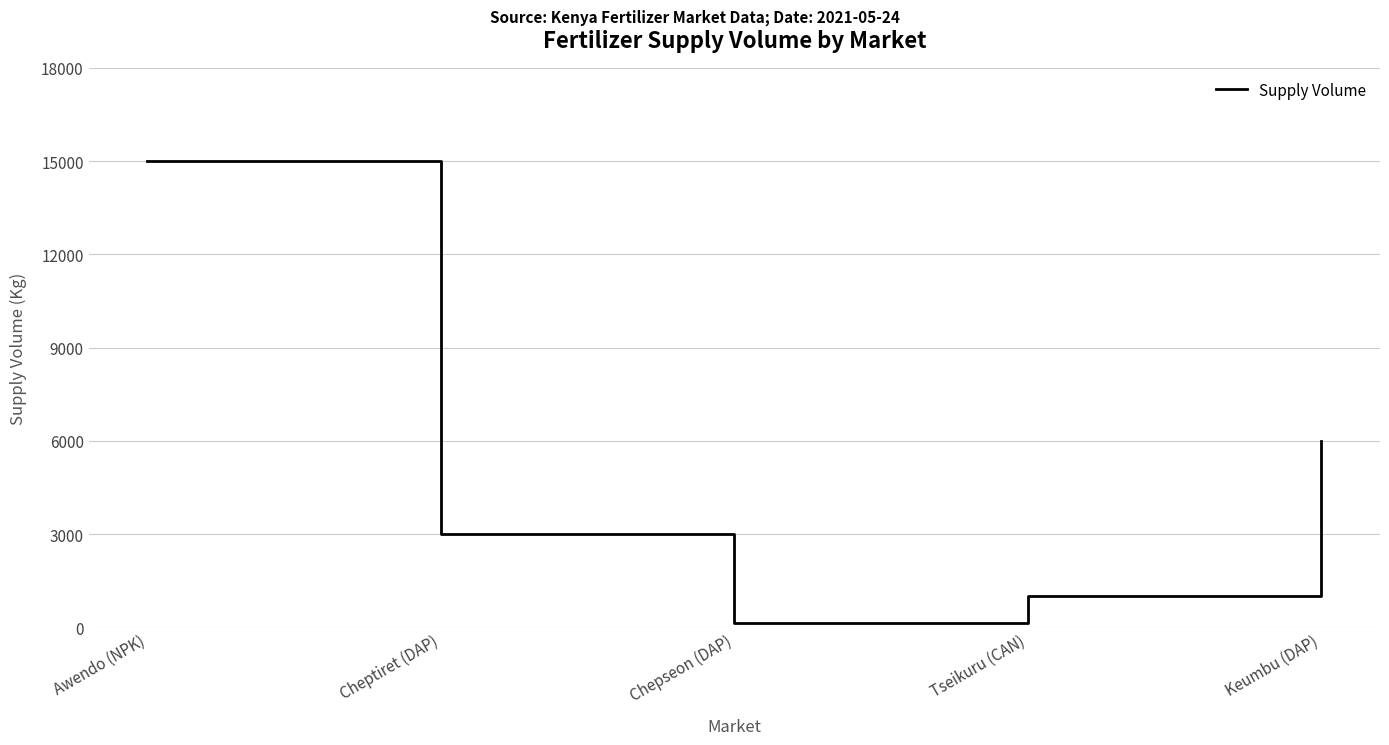

At which category does the data reach its first local valley?

Chepseon (DAP)